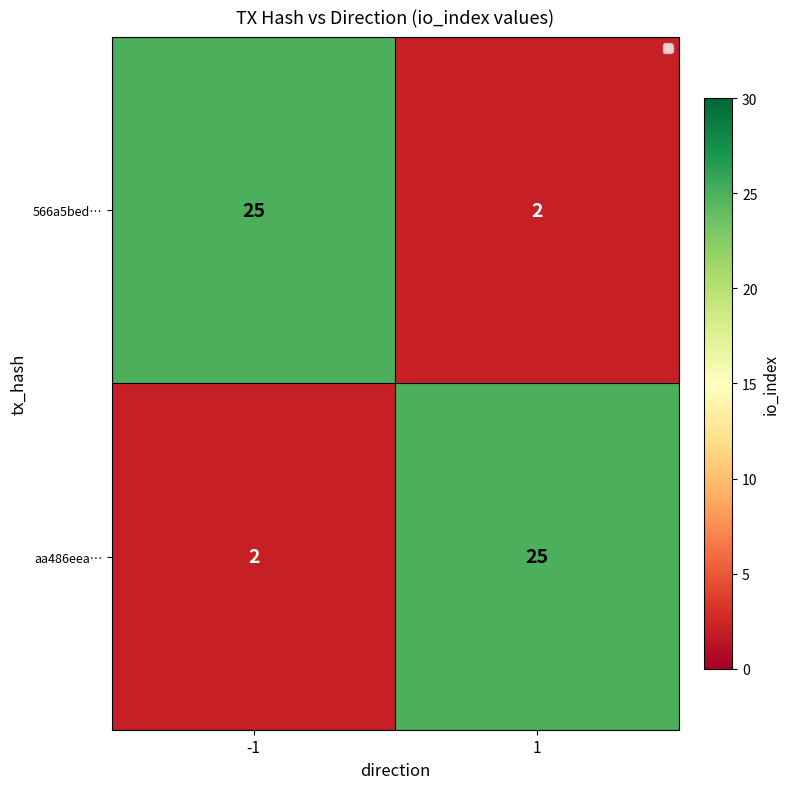

What is the total value across all series at -1?

27